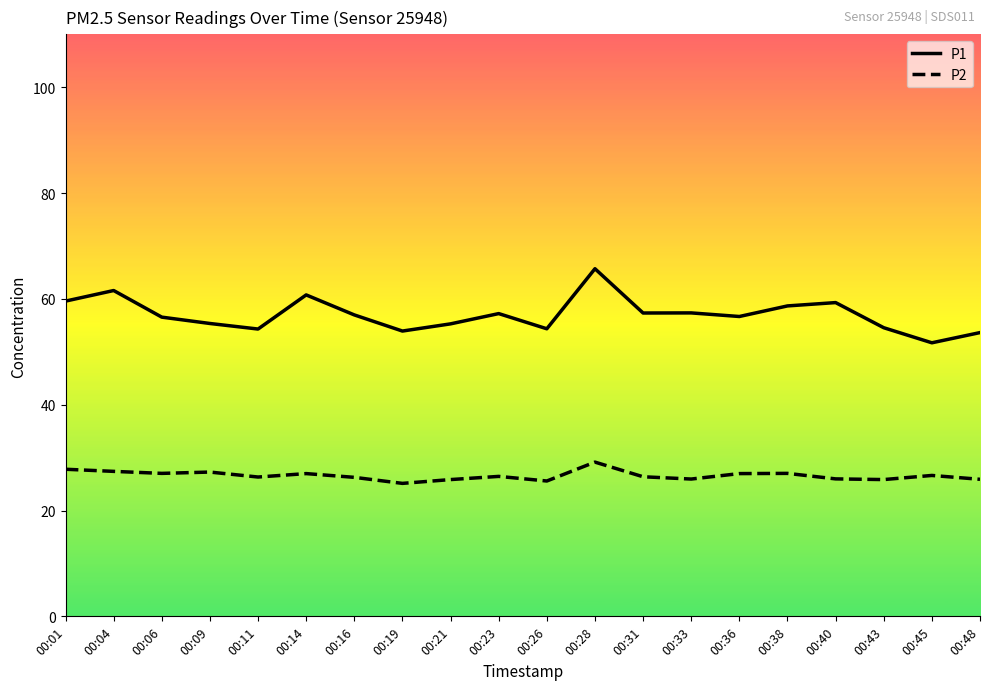

Which label corresponds to the largest value in the chart?

00:28